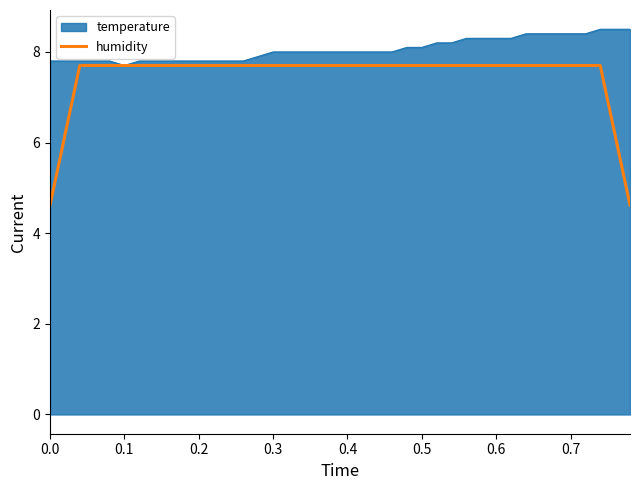

List the series in order of their overall mean, lowest first.

humidity, temperature